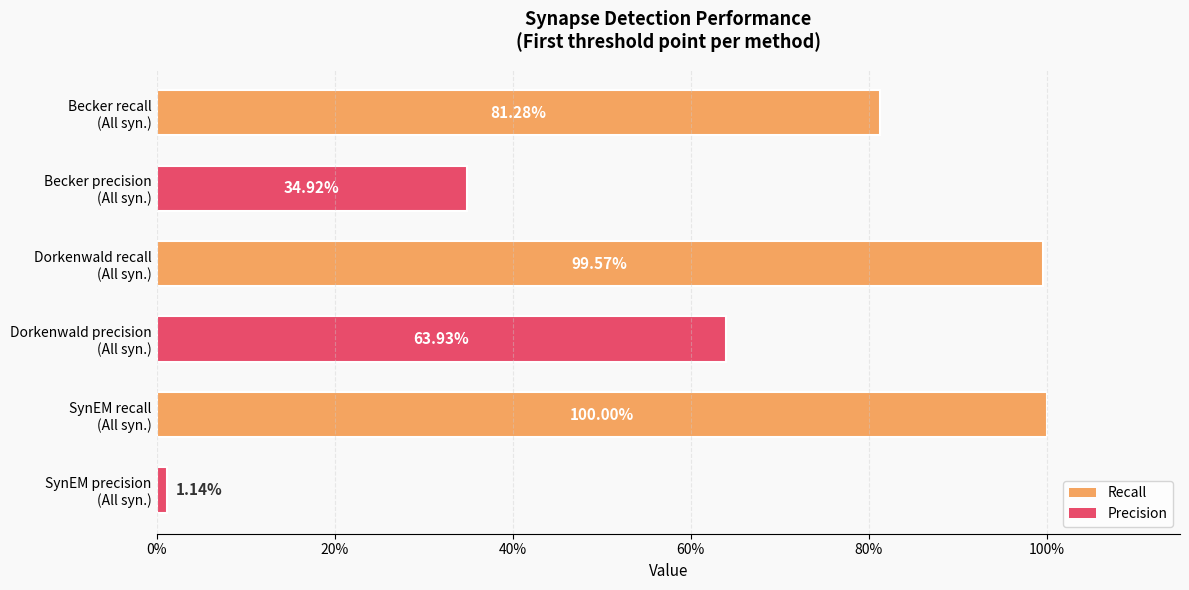

Are the bars horizontal?

Yes